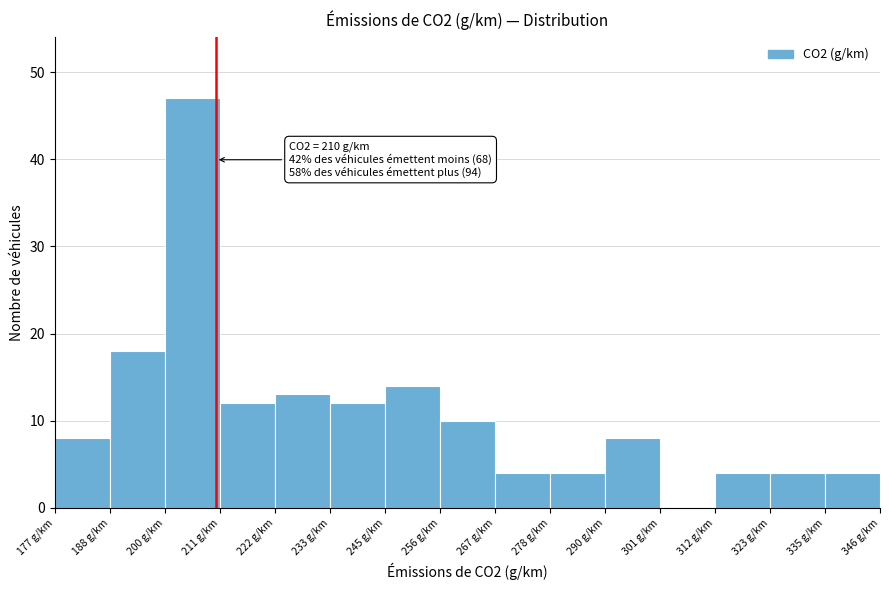

Over which range of the x-axis is the bar tallest?

200 to 210